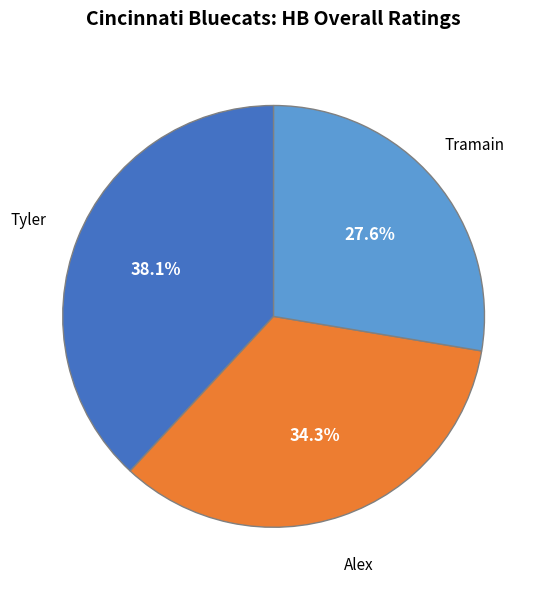

Is there any slice that represents more than half of the pie?

No